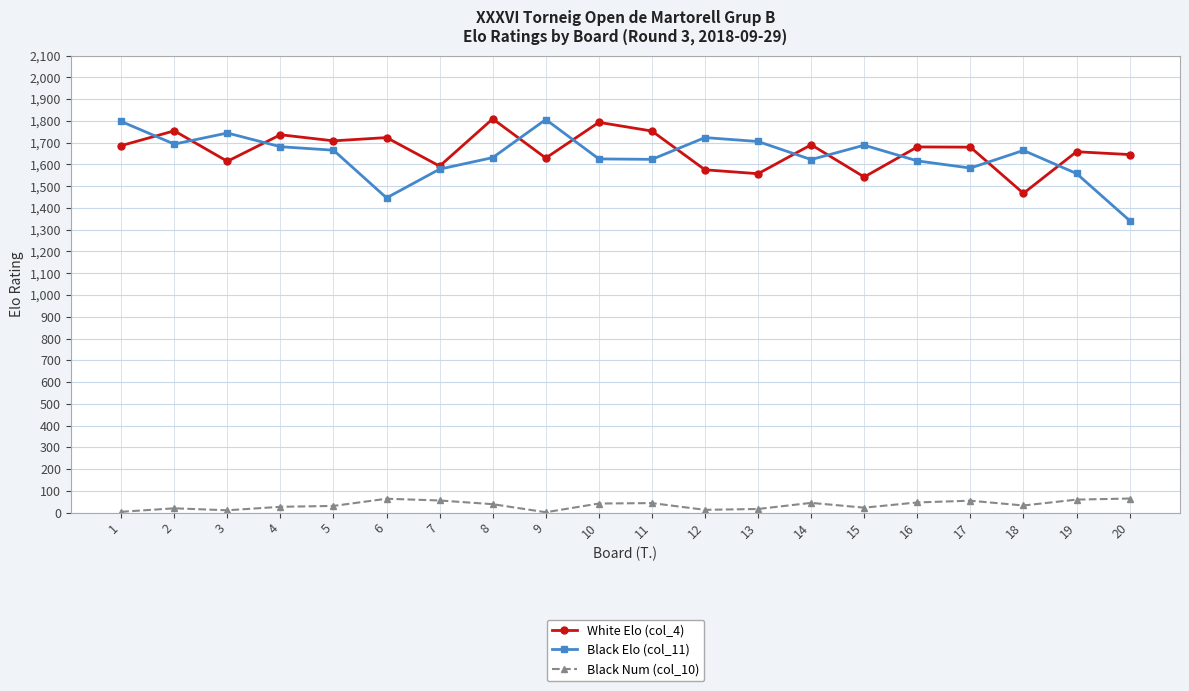

What is the greatest value displayed?

1809